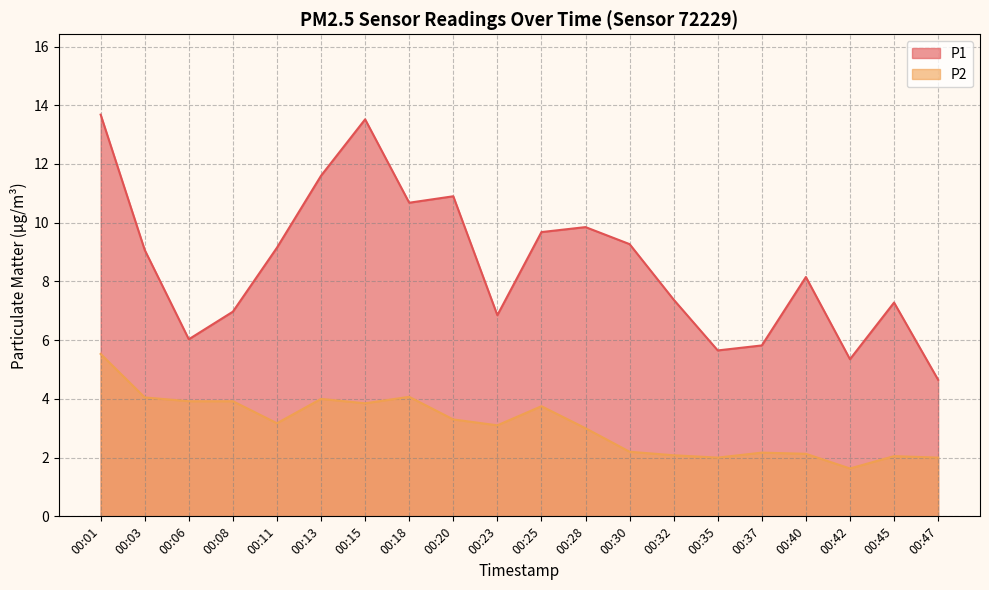

Reading right to left, list all the values displayed in this chart.

P1: 4.7	7.3	5.3	8.2	5.8	5.7	7.4	9.3	9.8	9.7	6.8	10.9	10.7	13.5	11.6	9.2	7.0	6.0	9.1	13.7
P2: 2.0	2.0	1.6	2.1	2.2	2.0	2.1	2.2	3.0	3.8	3.1	3.3	4.1	3.9	4.0	3.2	3.9	3.9	4.0	5.5